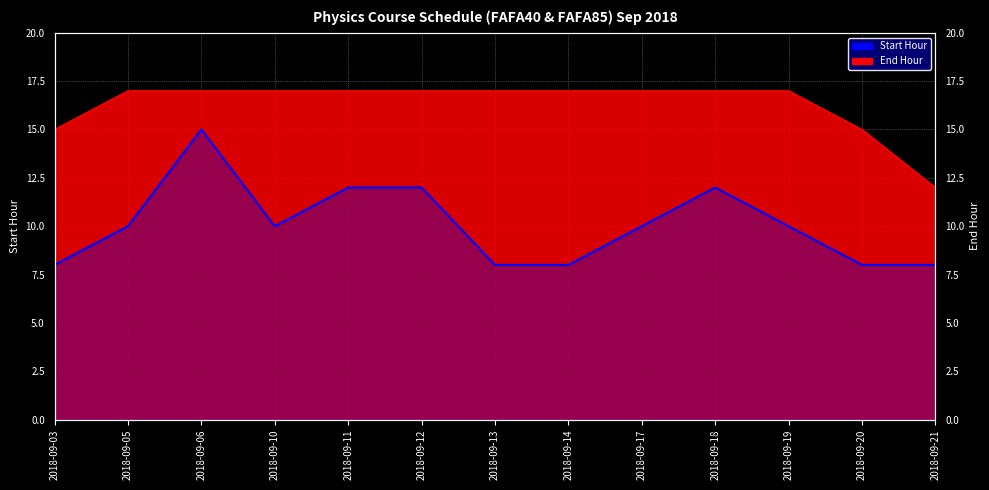

Where does the data first go above 10?

2018-09-06